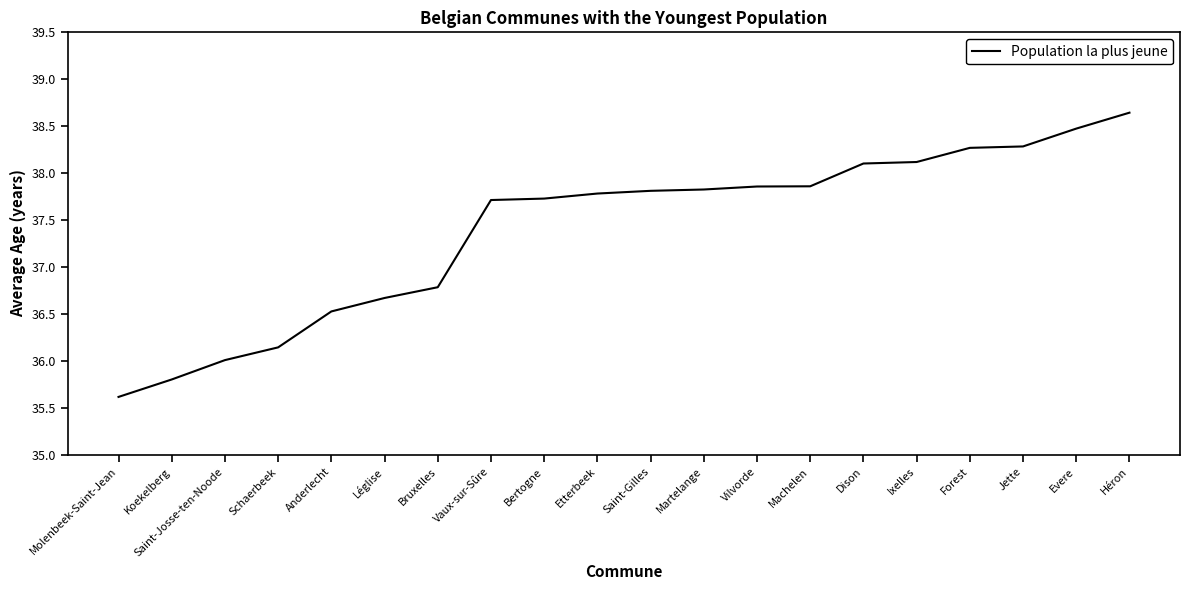

What is the ratio of the value at Bertogne to the value at Dison?

1.0